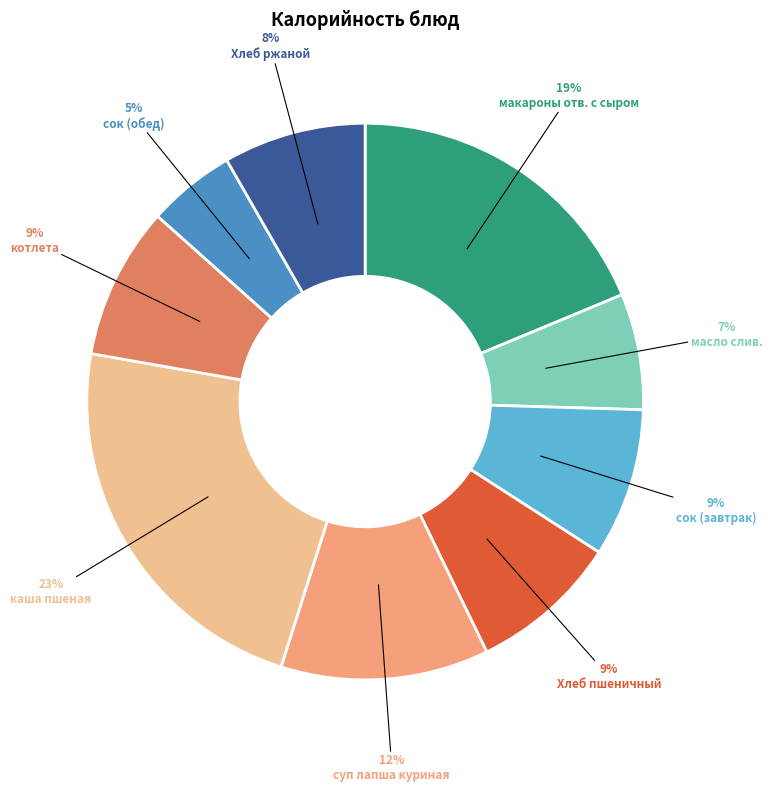

Does any single category account for the majority?

No